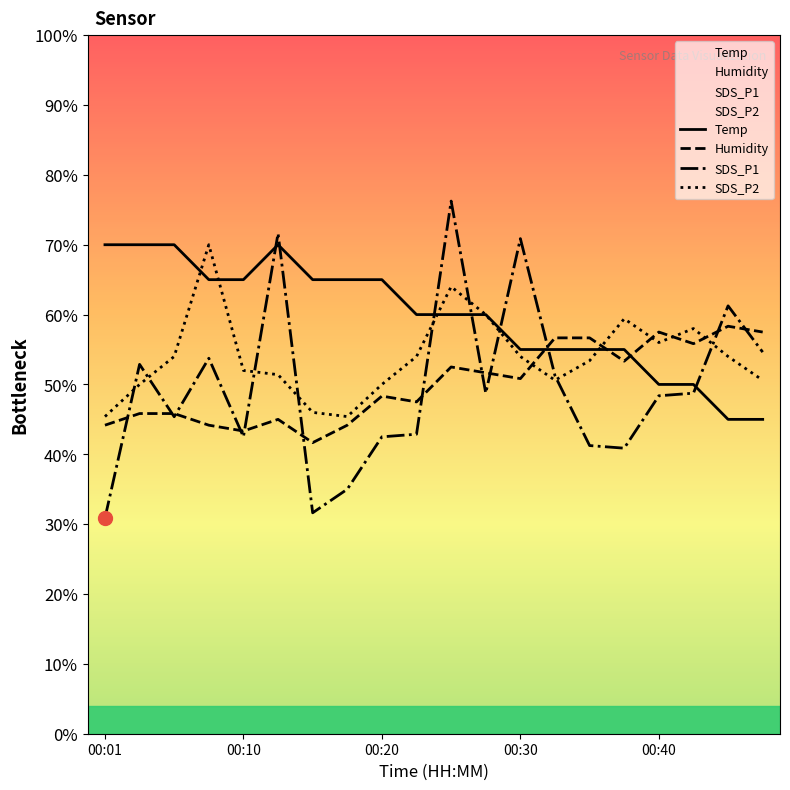

Between 00:15 and 00:47, which is larger?

00:15